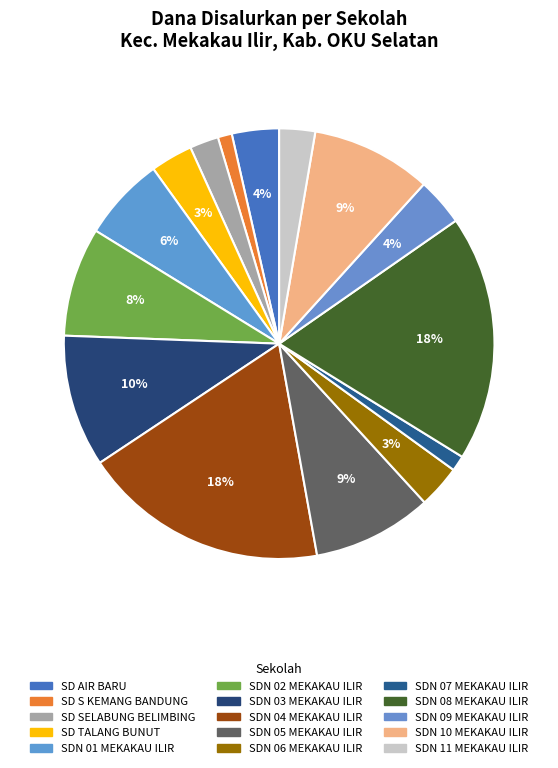

Approximately how many times larger is the value at SD S KEMANG BANDUNG compared to SDN 09 MEKAKAU ILIR?

0.3